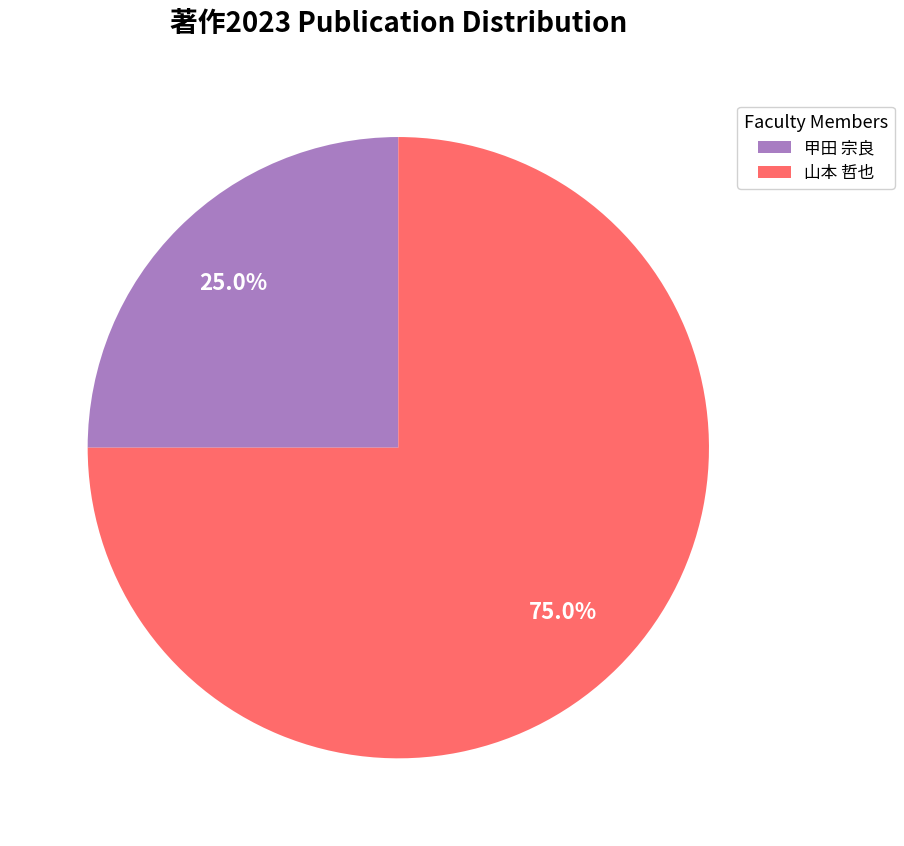

Which category has the smallest portion of the pie?

甲田 宗良